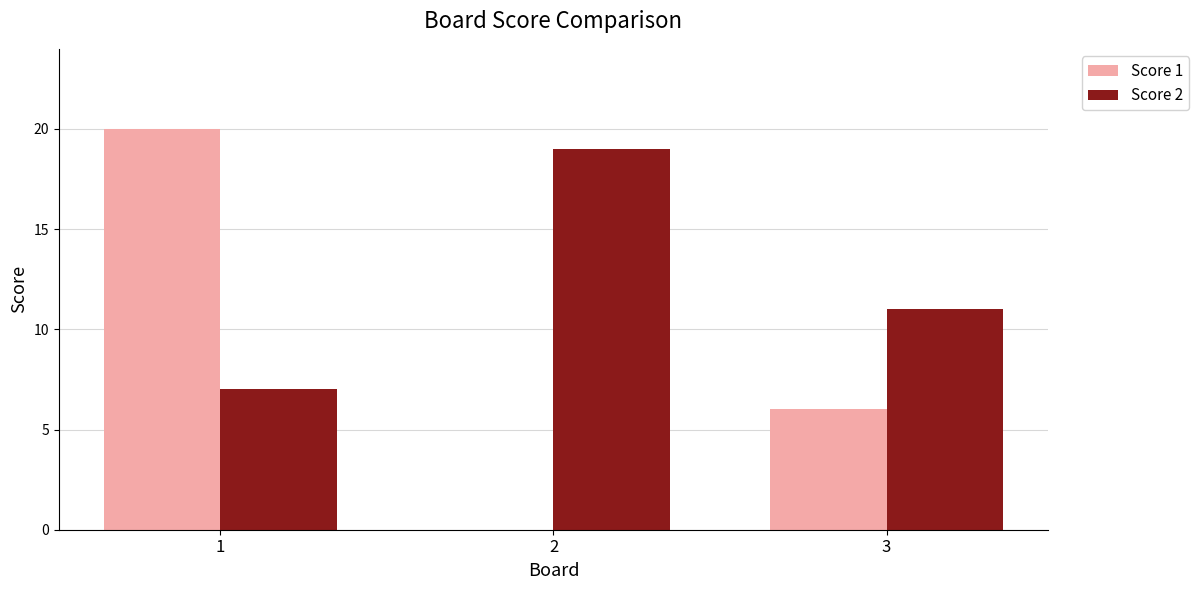

What is the maximum value for Score 1?

20